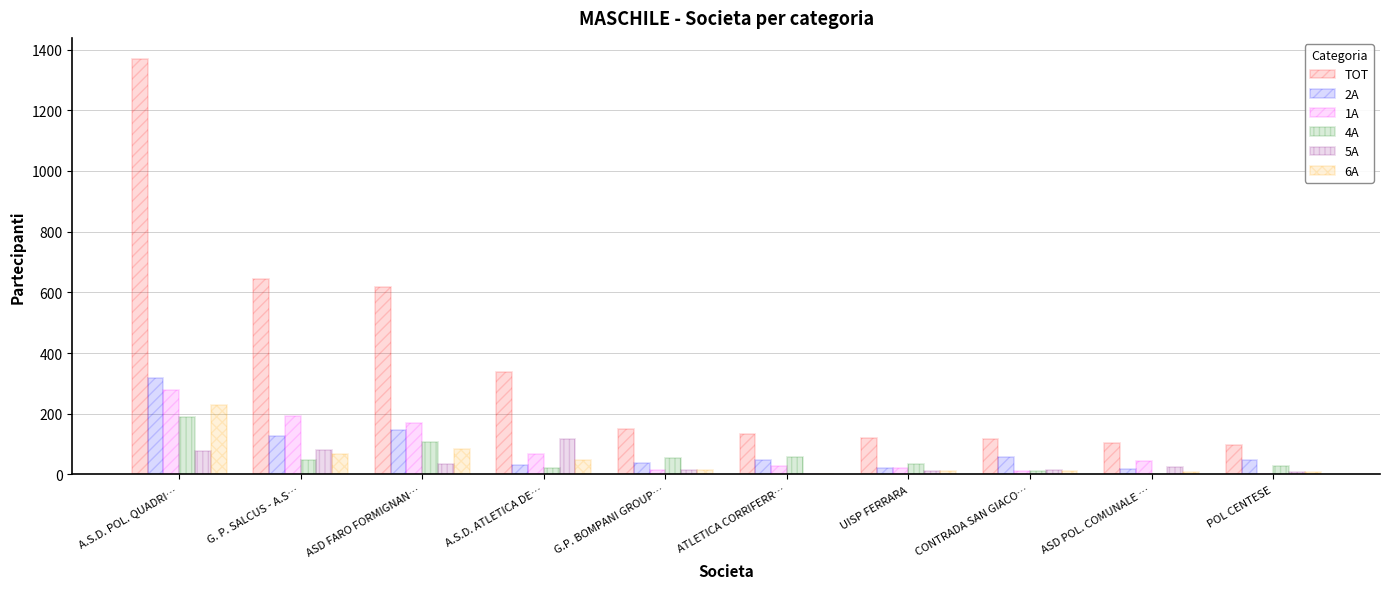

How many data points does each series have?

10